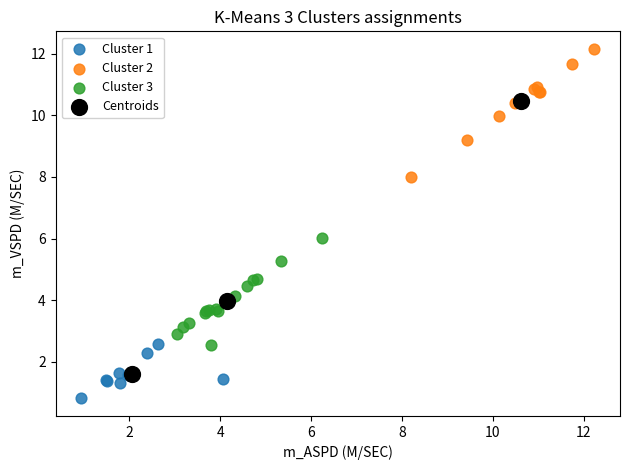

Which series reaches the minimum Y coordinate?

Cluster 1